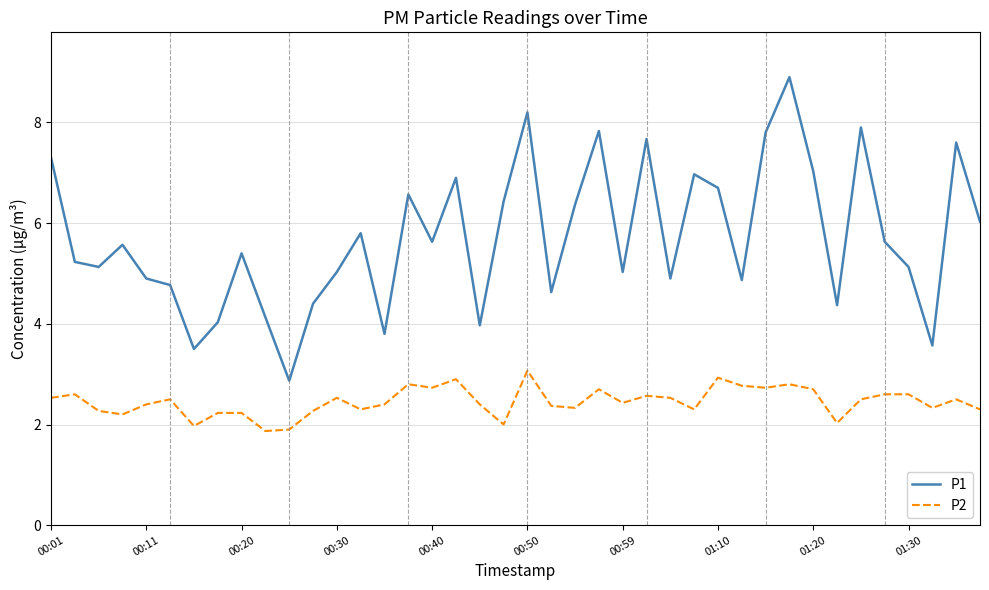

Reading right to left, transcribe all the data shown in this chart.

P1: 6.0	7.6	3.6	5.1	5.6	7.9	4.4	7.0	8.9	7.8	4.9	6.7	7.0	4.9	7.7	5.0	7.8	6.4	4.6	8.2	6.4	4.0	6.9	5.6	6.6	3.8	5.8	5.0	4.4	2.9	4.1	5.4	4.0	3.5	4.8	4.9	5.6	5.1	5.2	7.3
P2: 2.3	2.5	2.3	2.6	2.6	2.5	2.0	2.7	2.8	2.7	2.8	2.9	2.3	2.5	2.6	2.4	2.7	2.3	2.4	3.1	2.0	2.4	2.9	2.7	2.8	2.4	2.3	2.5	2.3	1.9	1.9	2.2	2.2	2.0	2.5	2.4	2.2	2.3	2.6	2.5